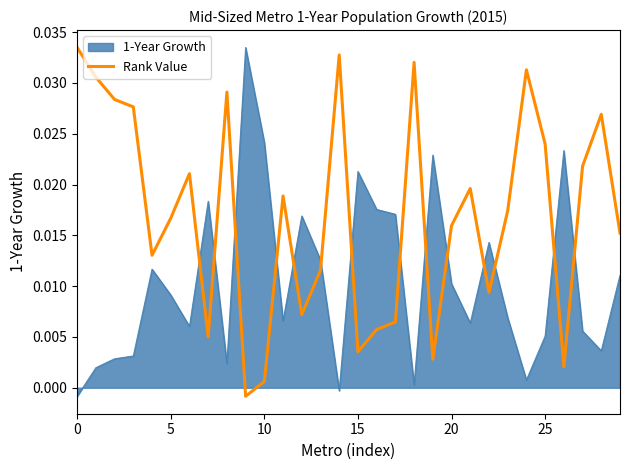

List the series in order of their overall mean, highest first.

Rank Value, 1-Year Growth